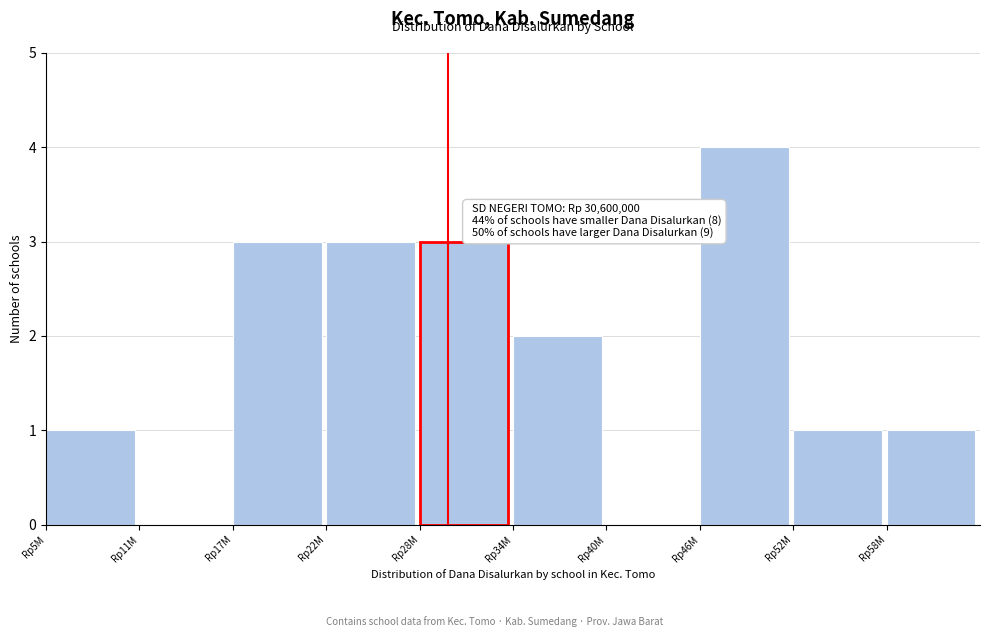

Reading left to right, list all the values displayed in this chart.

Rp5M=1	Rp11M=0	Rp17M=3	Rp22M=3	Rp28M=3	Rp34M=2	Rp40M=0	Rp46M=4	Rp52M=1	Rp58M=1